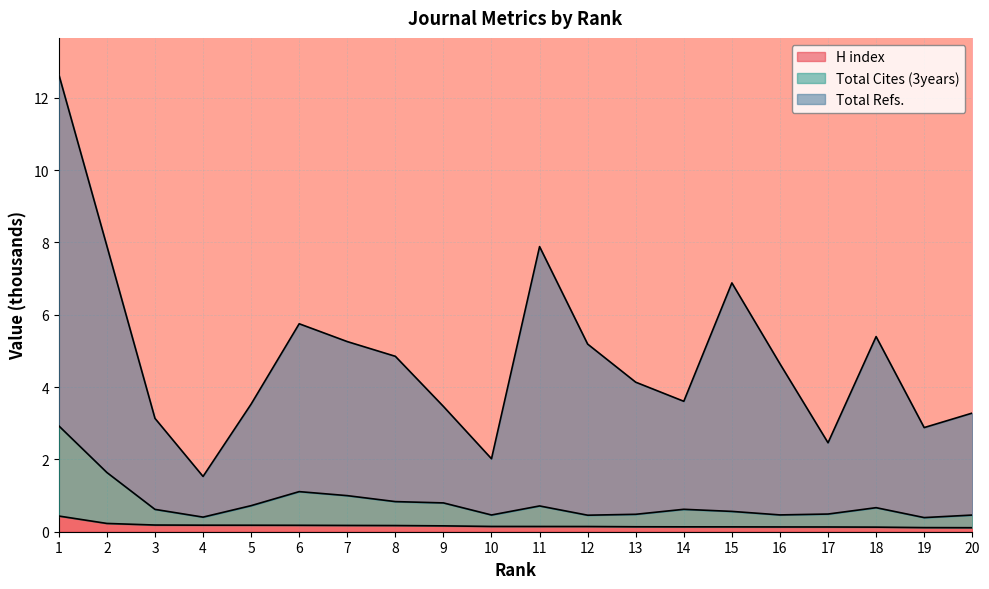

The value of H index at 9 is 0.2. True or false?

True